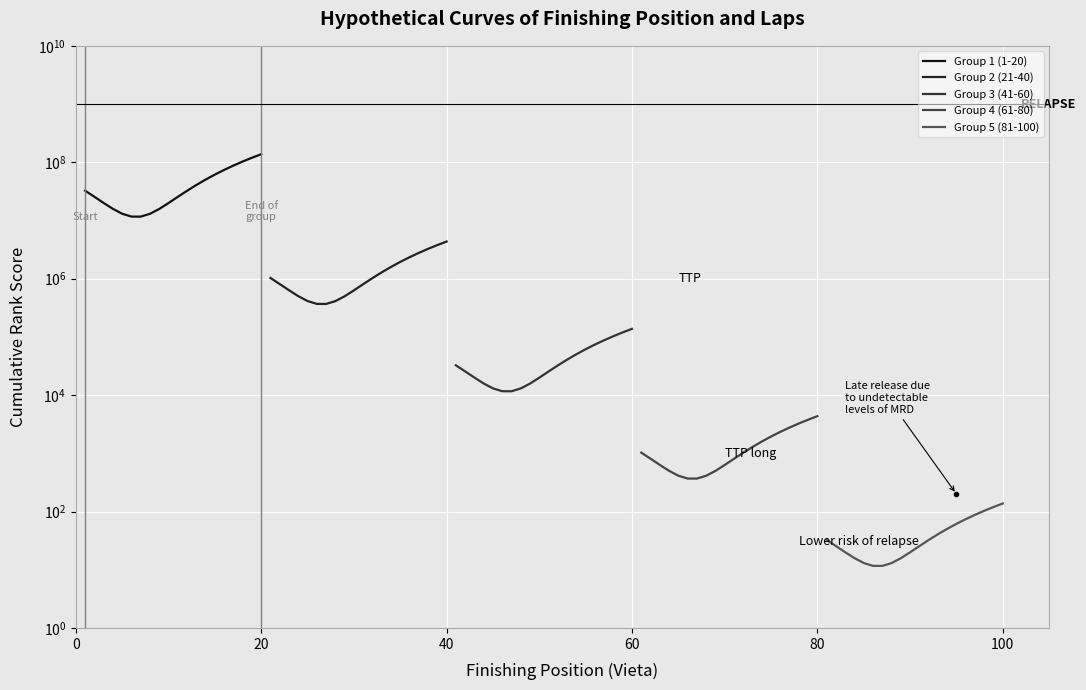

How many lines are shown in the chart?

5